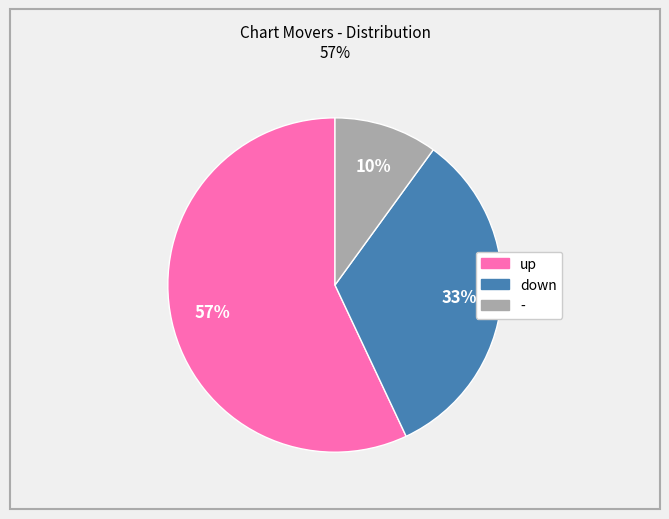

Between down and up, which is larger?

up